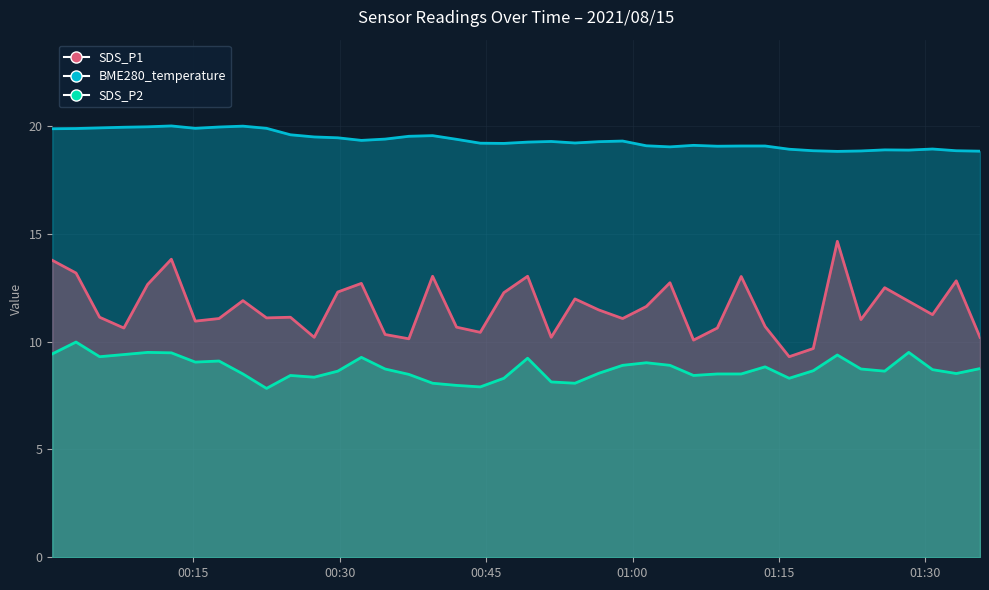

What is the difference between the highest and lowest values at 2021/08/15 01:25:50?

10.3